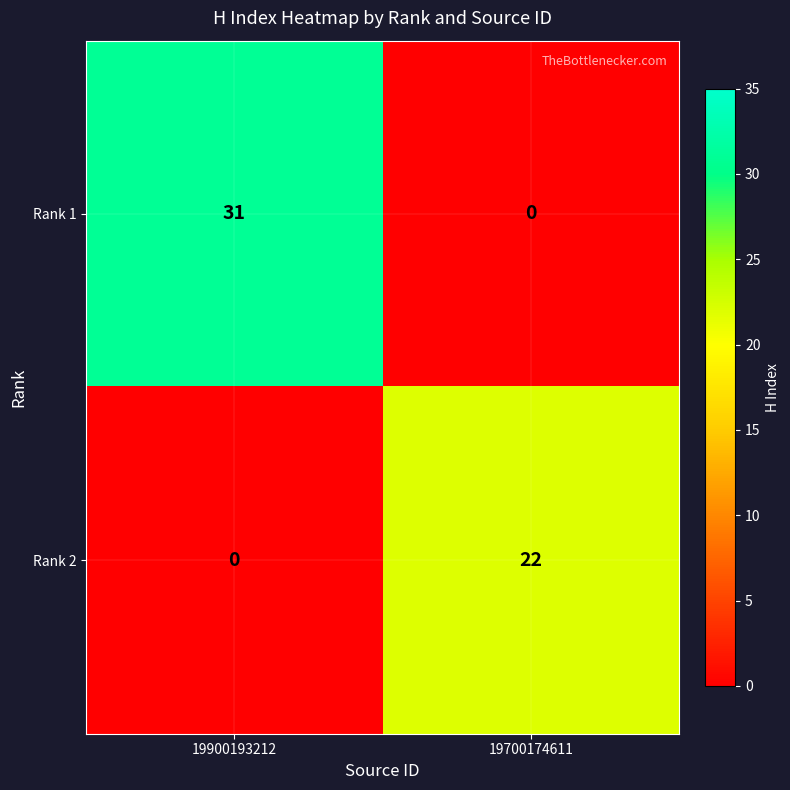

What is the difference between the highest and lowest values at 19700174611?

22